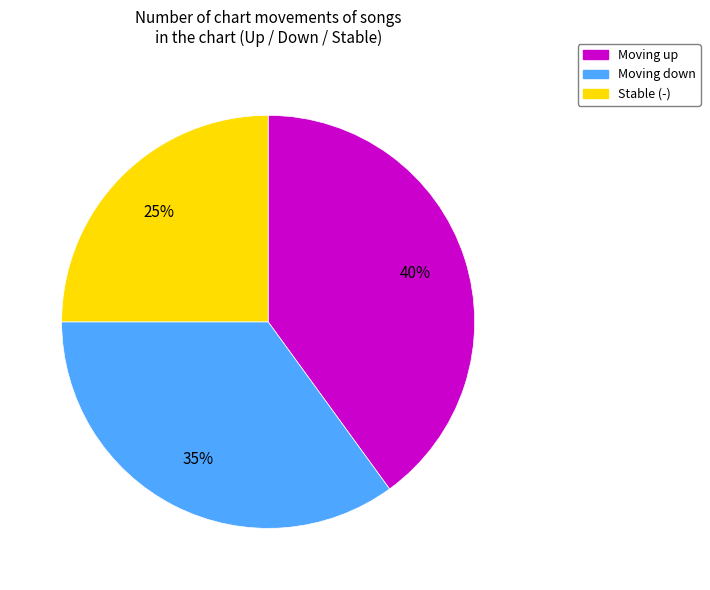

To the nearest percent, what percentage of the pie is Stable (-)?

25%